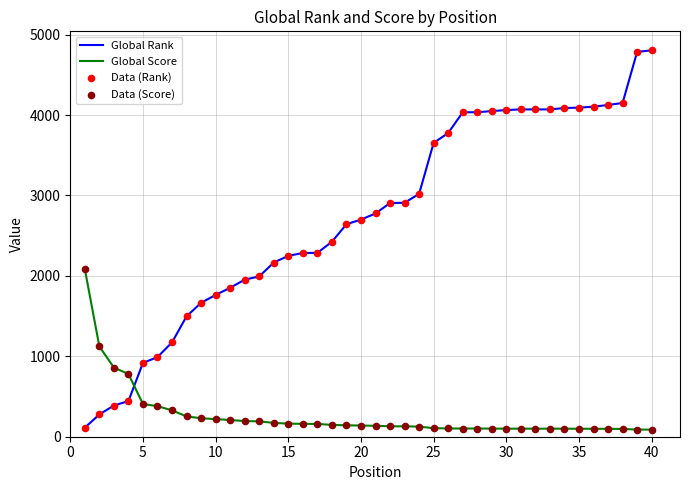

At how many categories does at least one series exceed 3482?

16